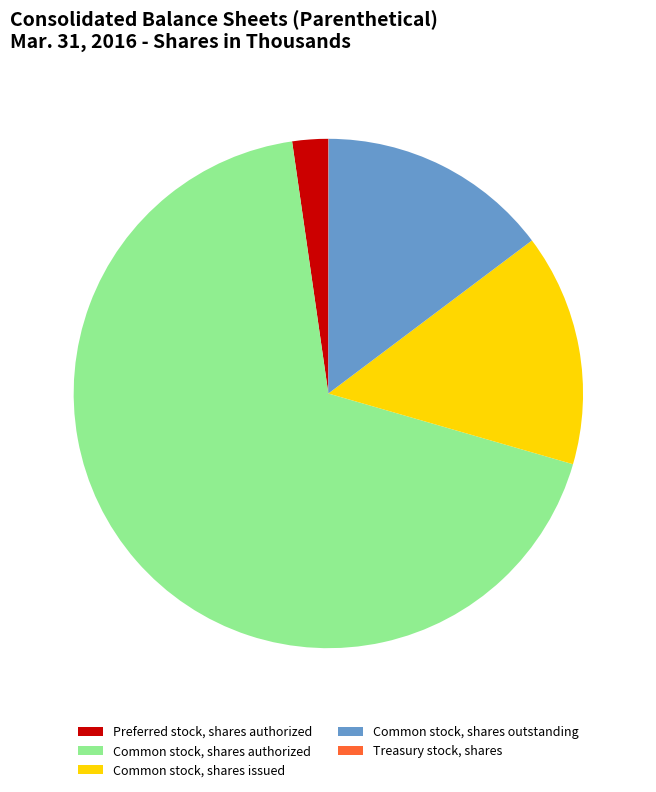

Do Common stock, shares issued and Common stock, shares authorized together represent more than half of the pie?

Yes